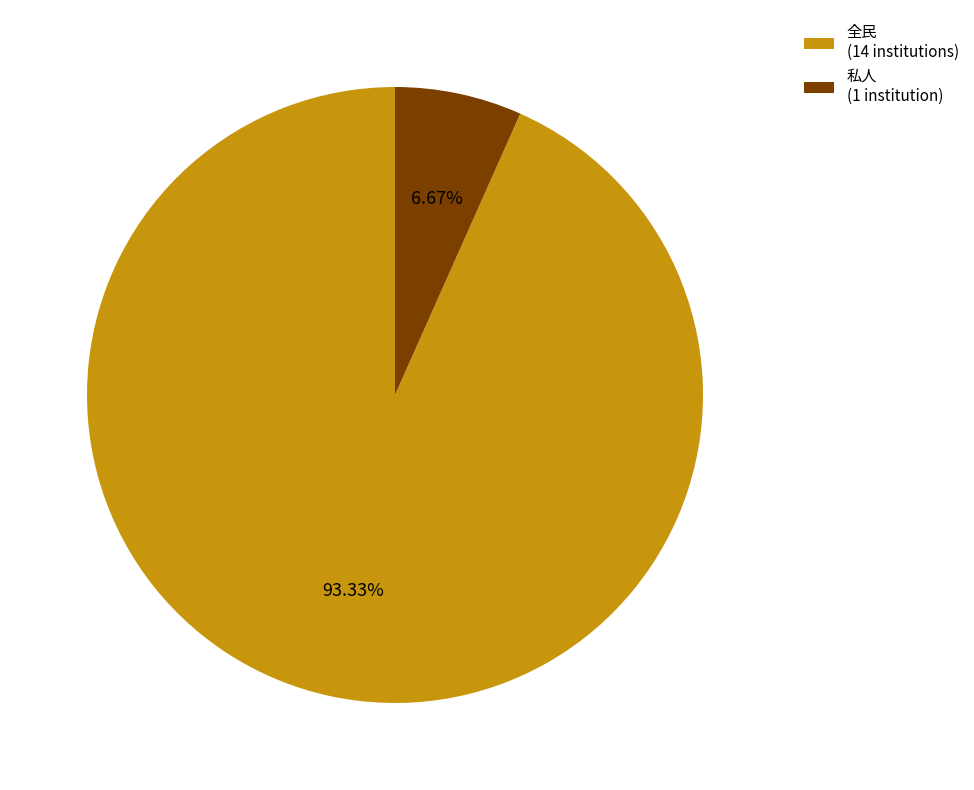

Is the sum of 私人 and 全民 greater than half?

Yes